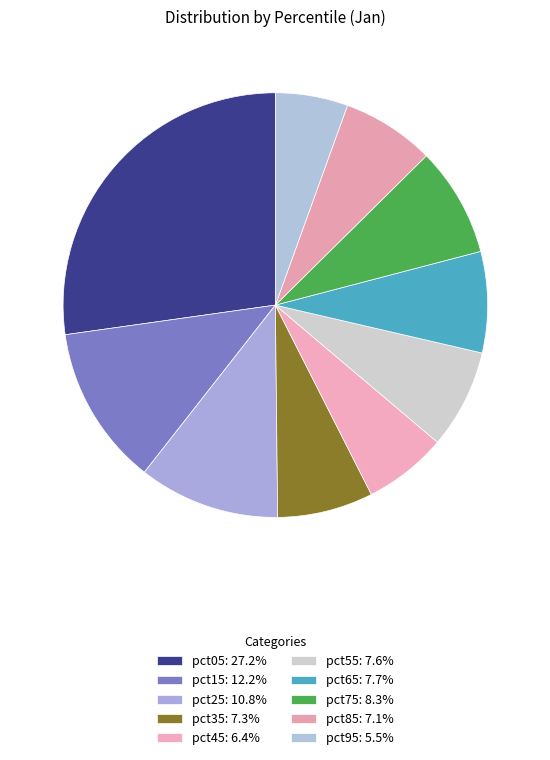

What percentage is the pct45 slice, to the nearest percent?

6%